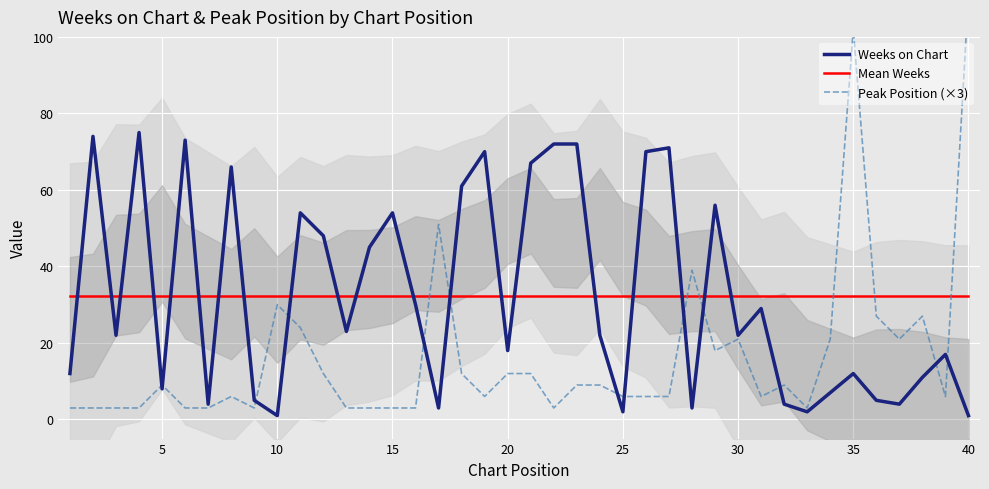

How many lines are shown in the chart?

3